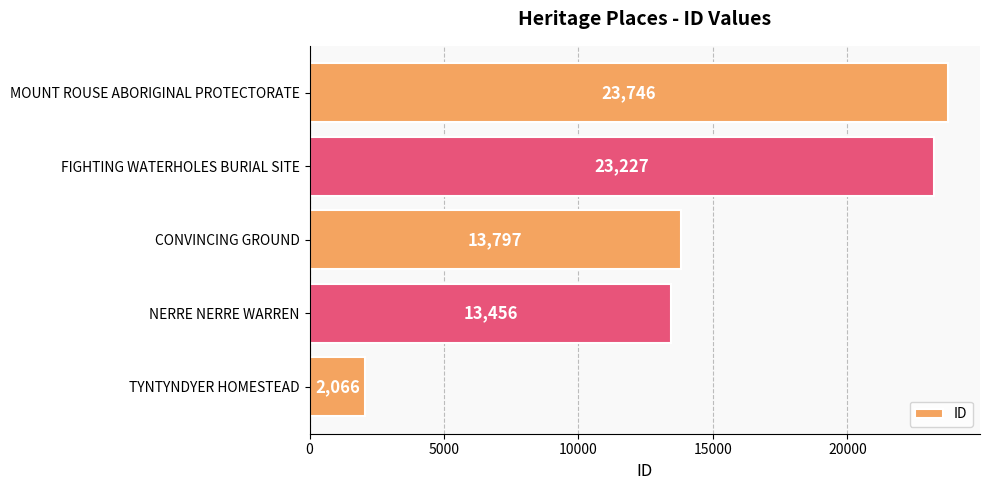

What is the sum of all values?

76292